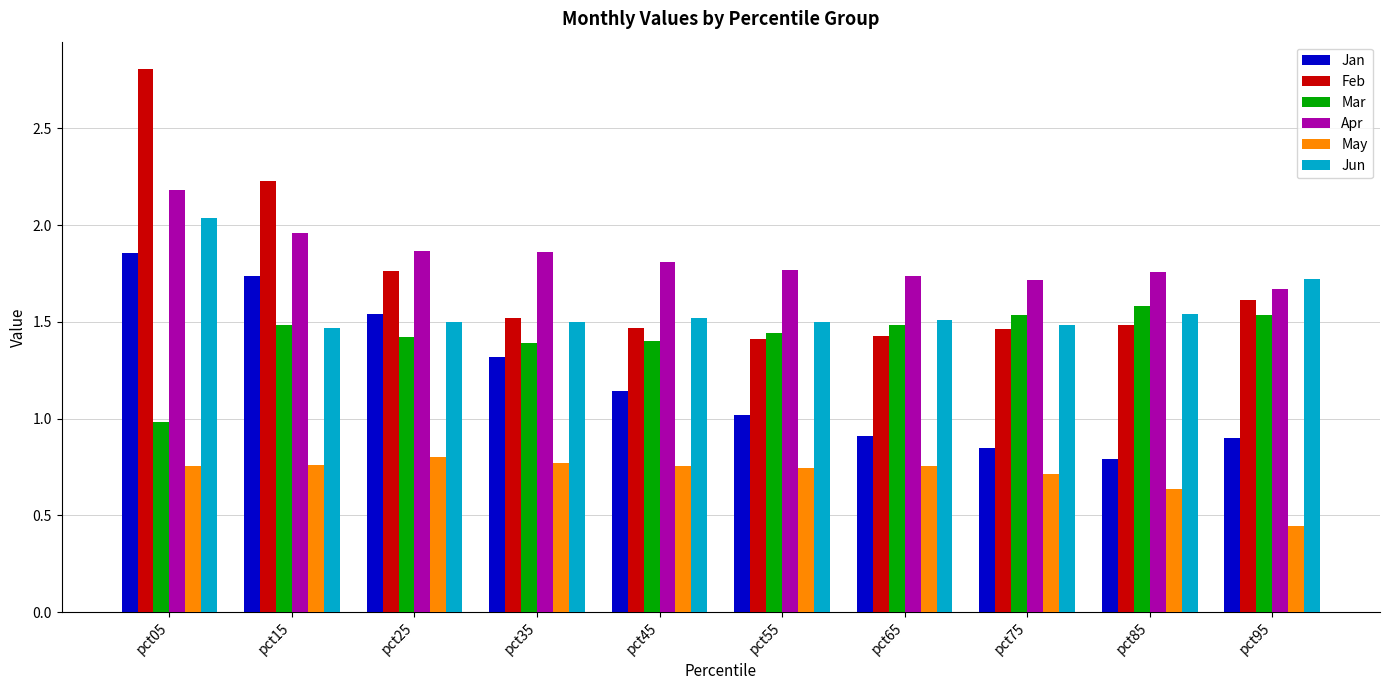

At which category is the sum across all series the highest?

pct05